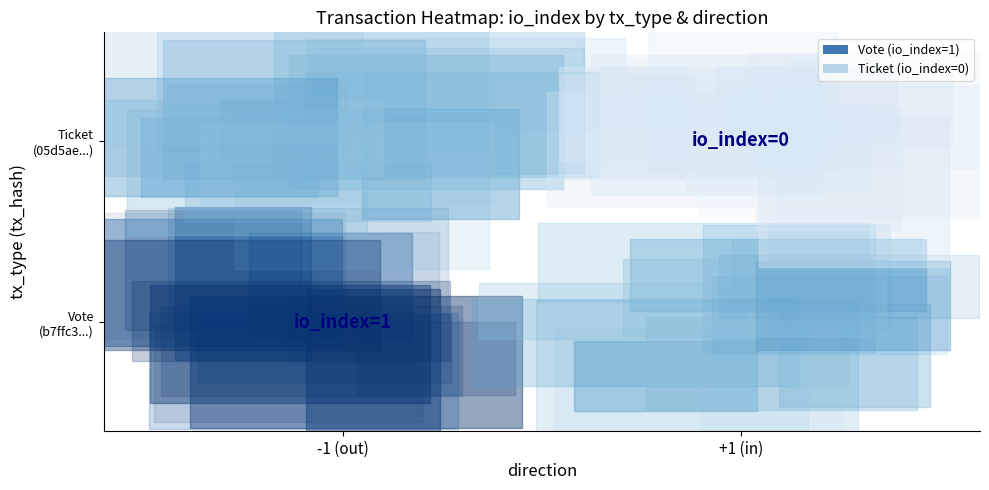

Count the number of data series in this chart.

2